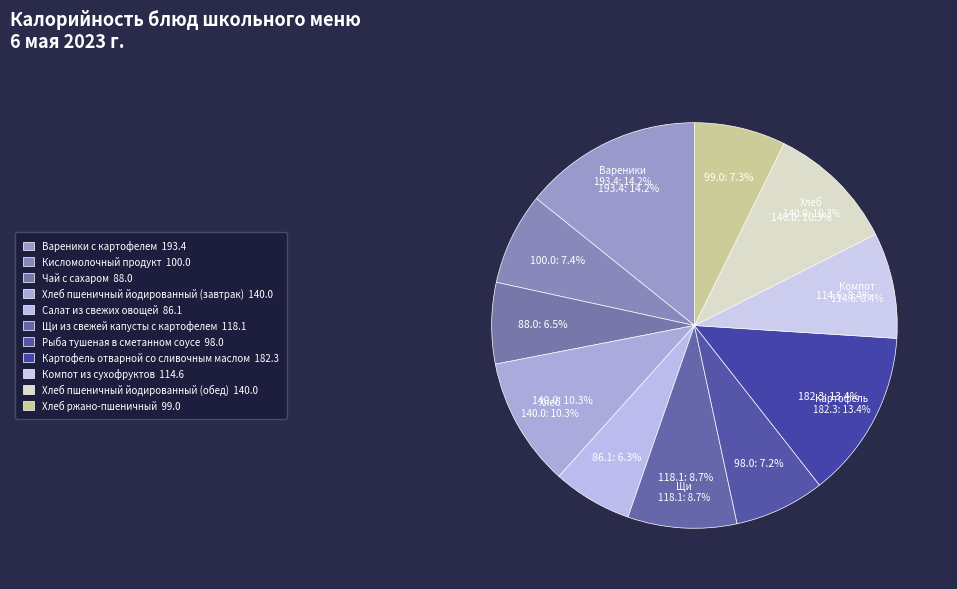

Approximately how many times larger is the value at Хлеб ржано-пшеничный compared to Компот из сухофруктов?

0.9